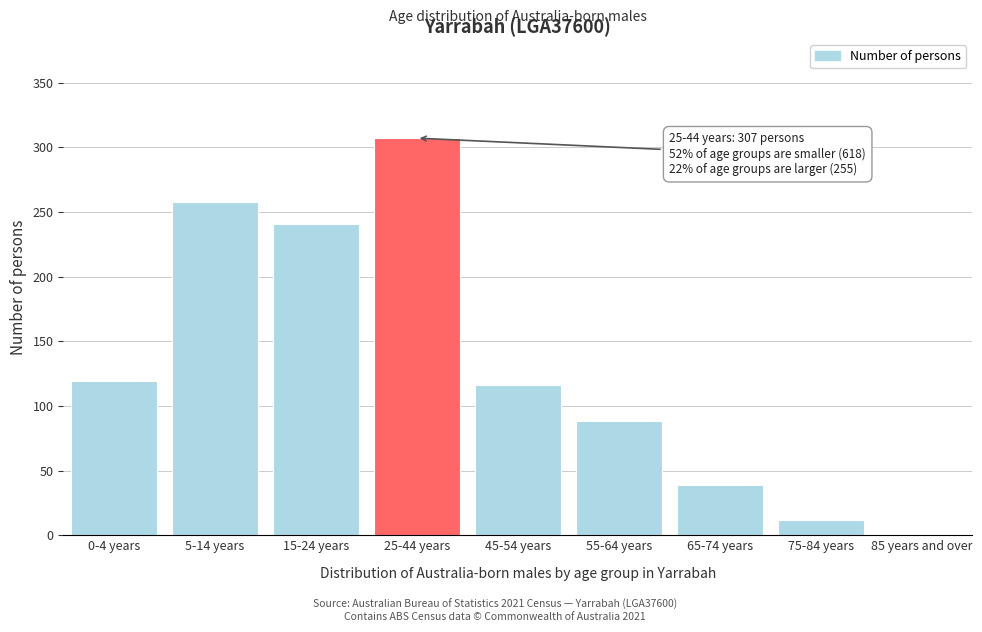

Reading right to left, list all the values displayed in this chart.

85 years and over=0	75-84 years=12	65-74 years=39	55-64 years=88	45-54 years=116	25-44 years=307	15-24 years=241	5-14 years=258	0-4 years=119